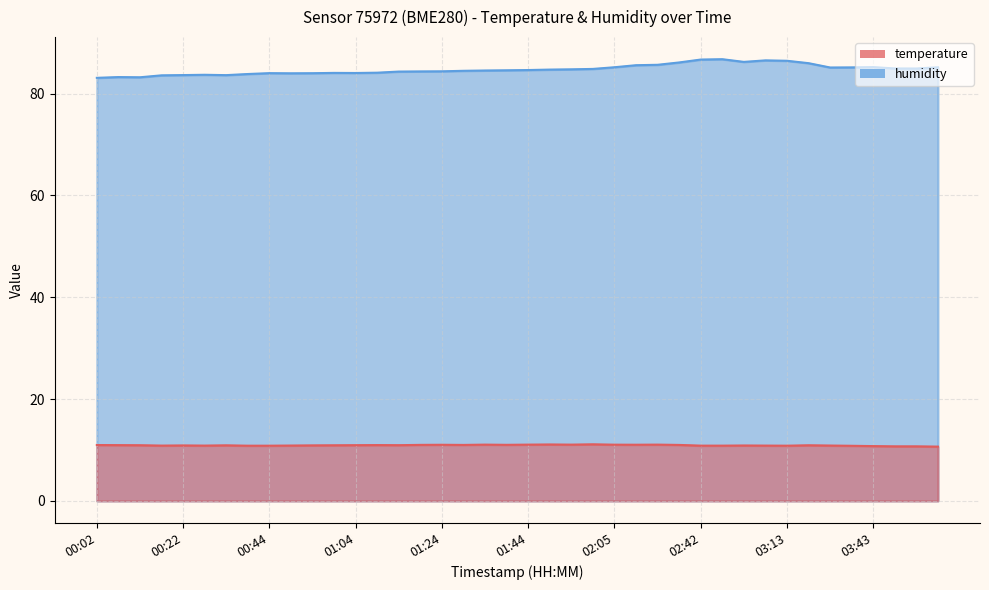

What is the total value across all series at 00:22?

94.5